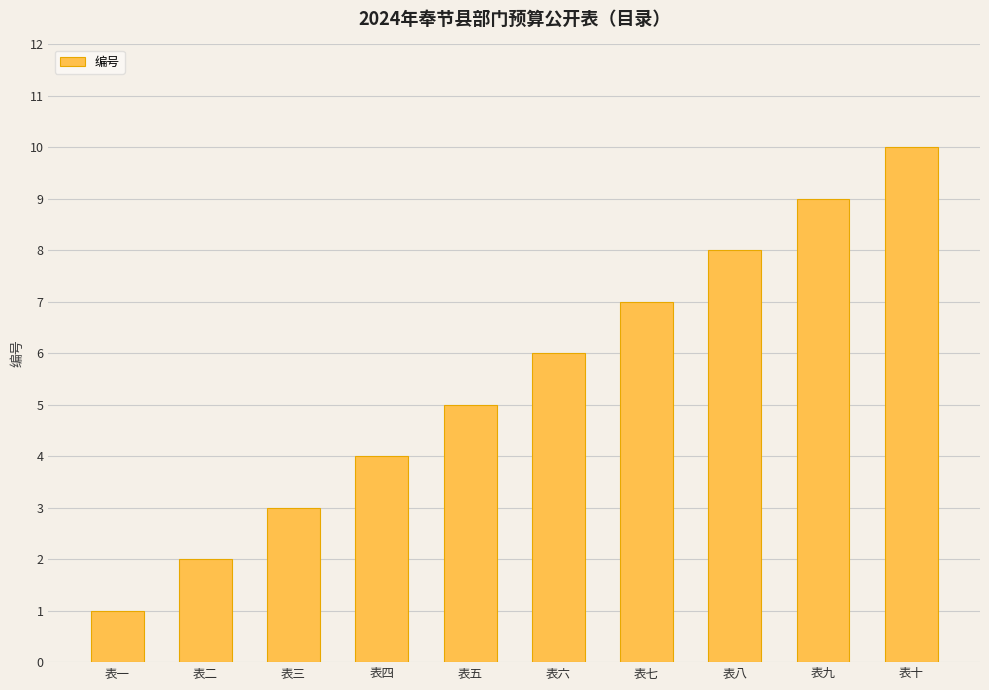

What position from the left is 表九?

9